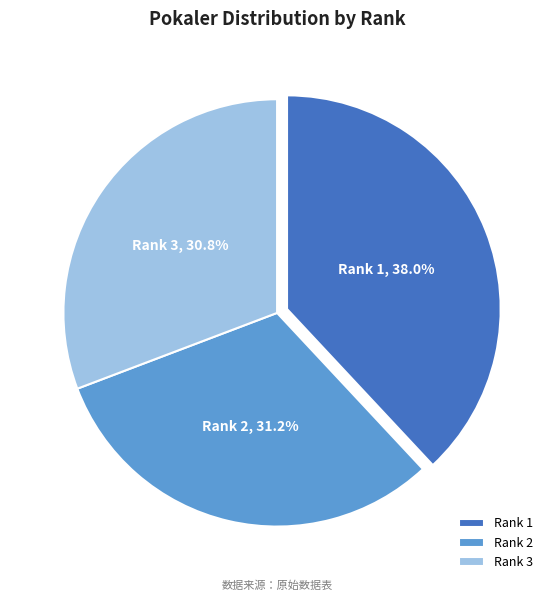

What percentage is NOT represented by Rank 1?

62.0%